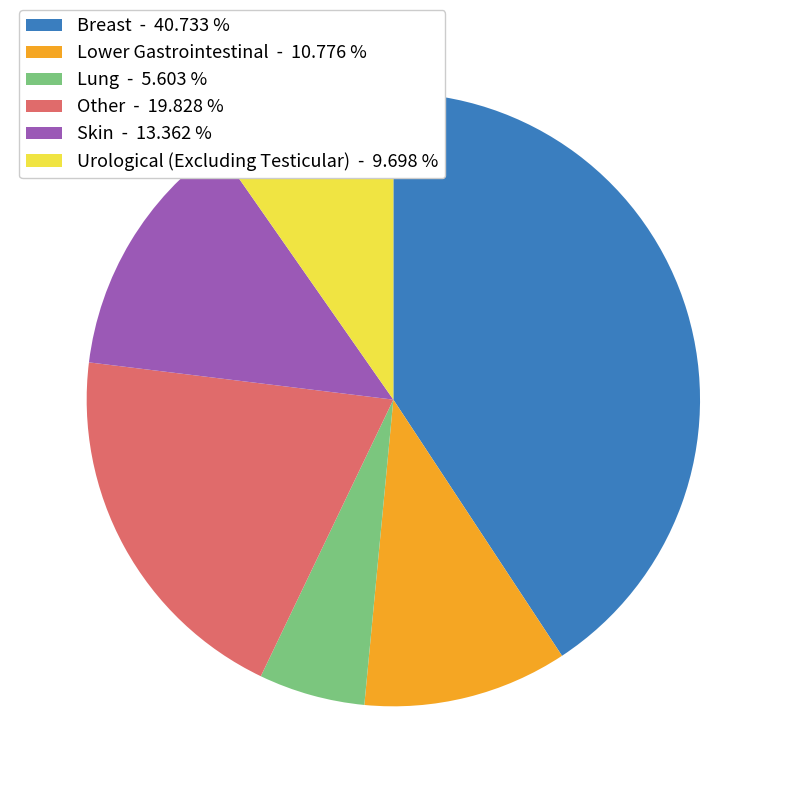

Does Urological (Excluding Testicular) - 9.698 % account for over 50% of the chart?

No